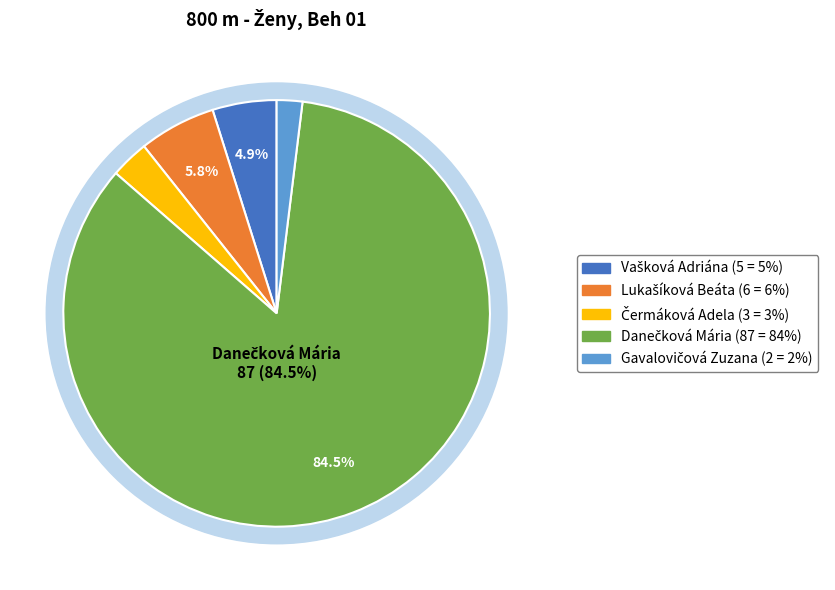

The Vašková Adriána slice represents 1% of the pie. True or false?

False